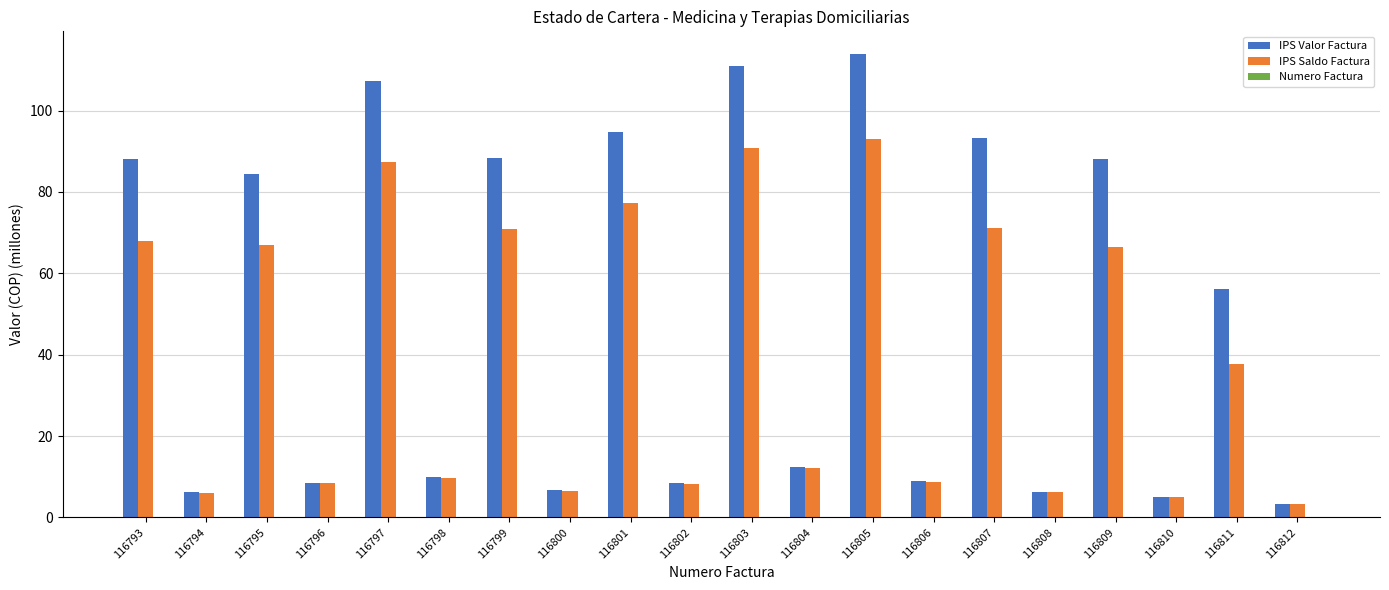

Between 116802 and 116805, which series saw the biggest shift?

IPS Valor Factura